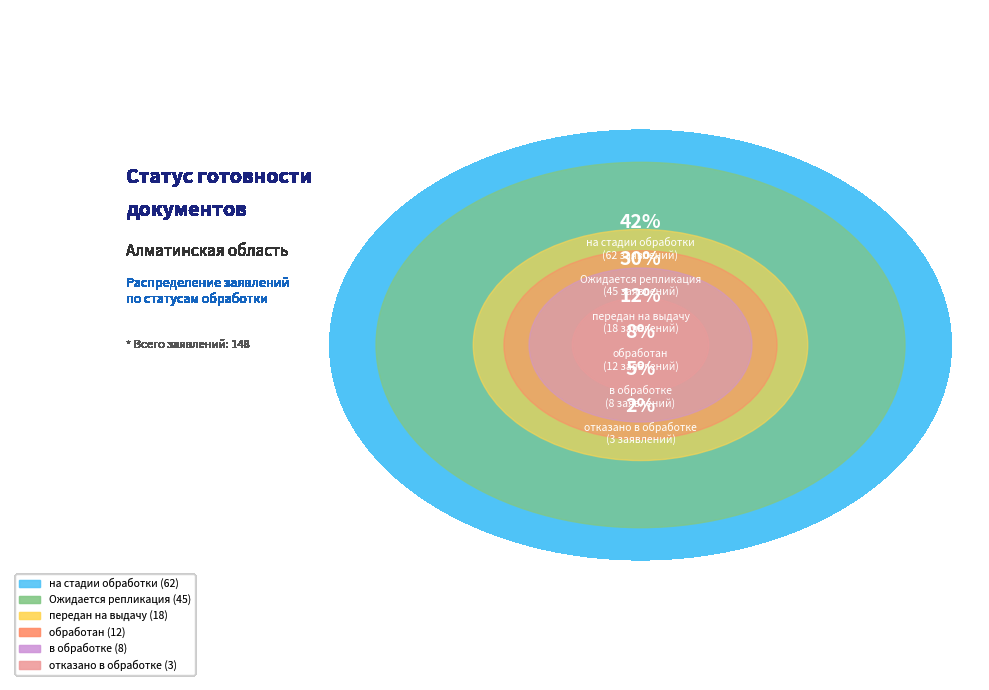

True or false: Ожидается репликация accounts for 30% of the total.

True